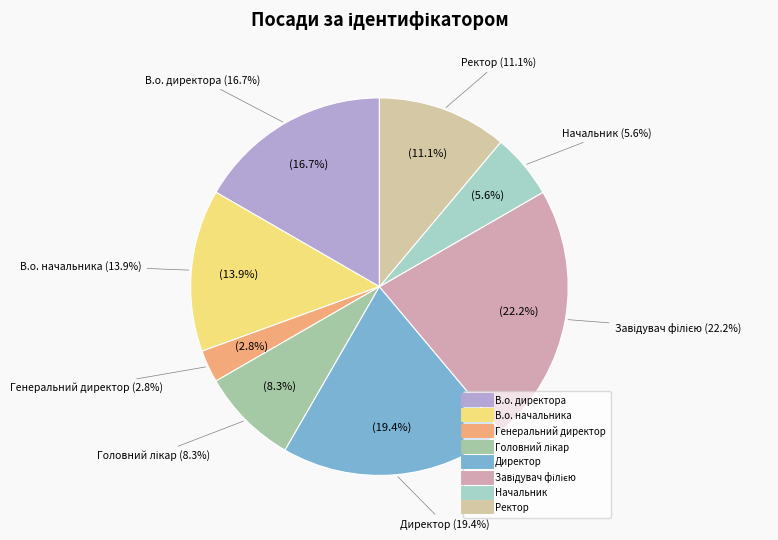

What is the change in value from Начальник to Ректор?

+2